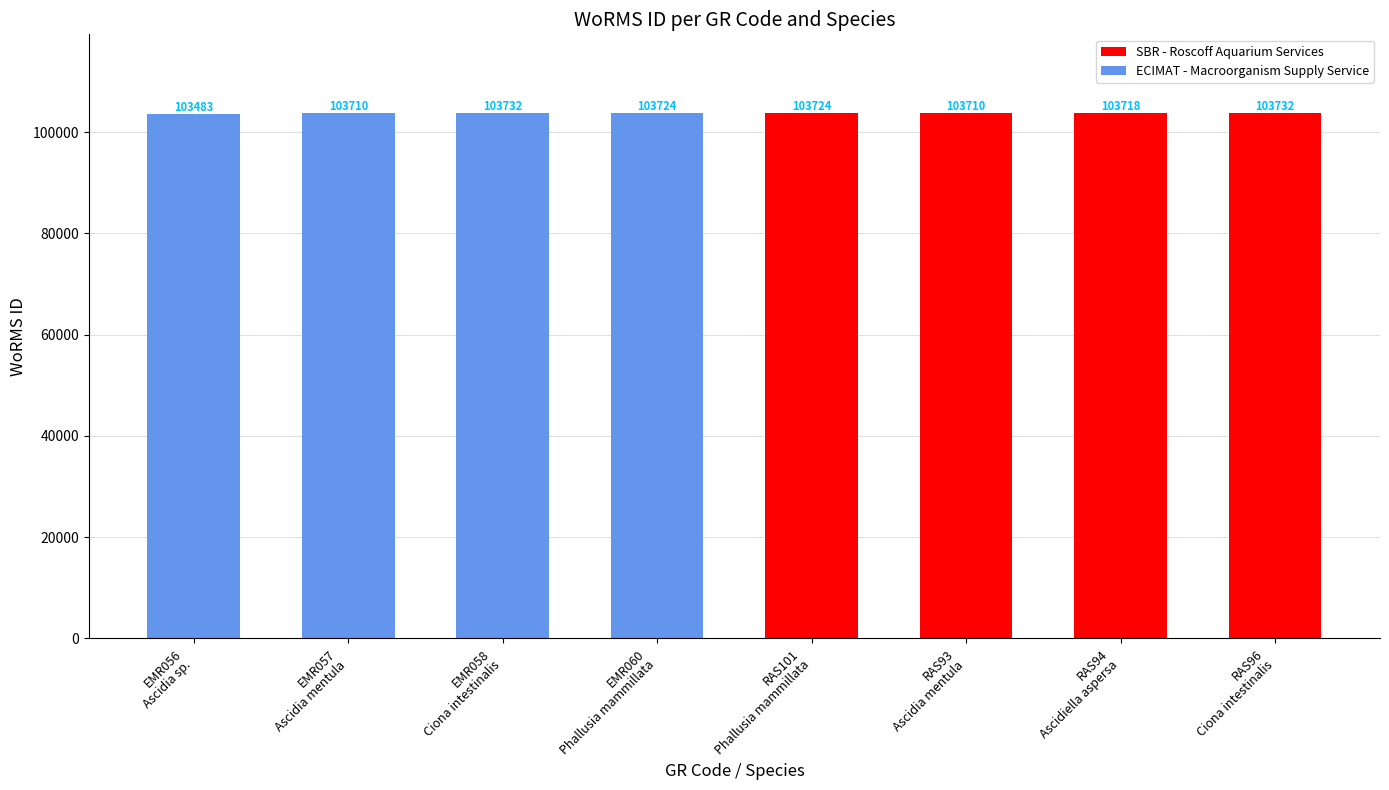

Reading left to right, list all the values displayed in this chart.

103483	103710	103732	103724	103724	103710	103718	103732